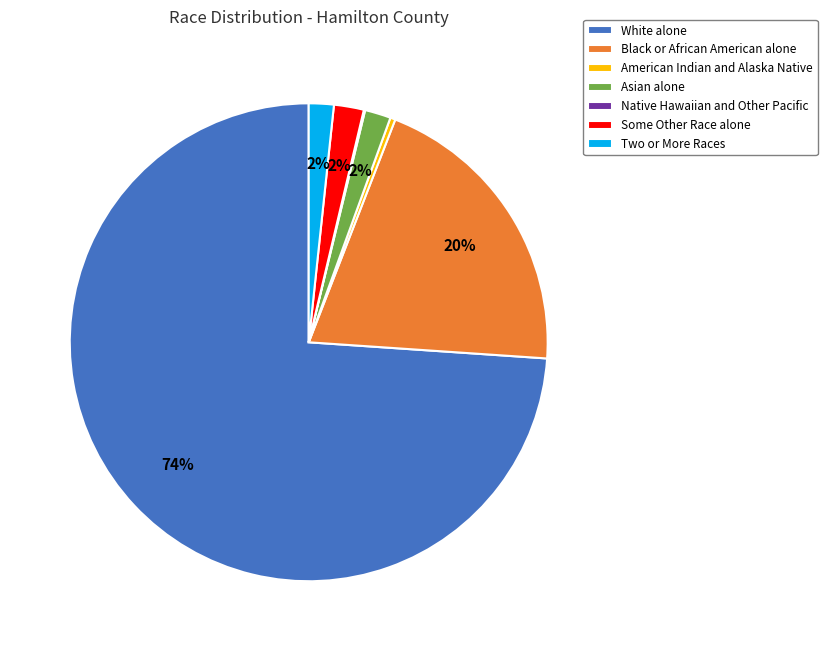

Which has a higher value, Asian alone or American Indian and Alaska Native?

Asian alone